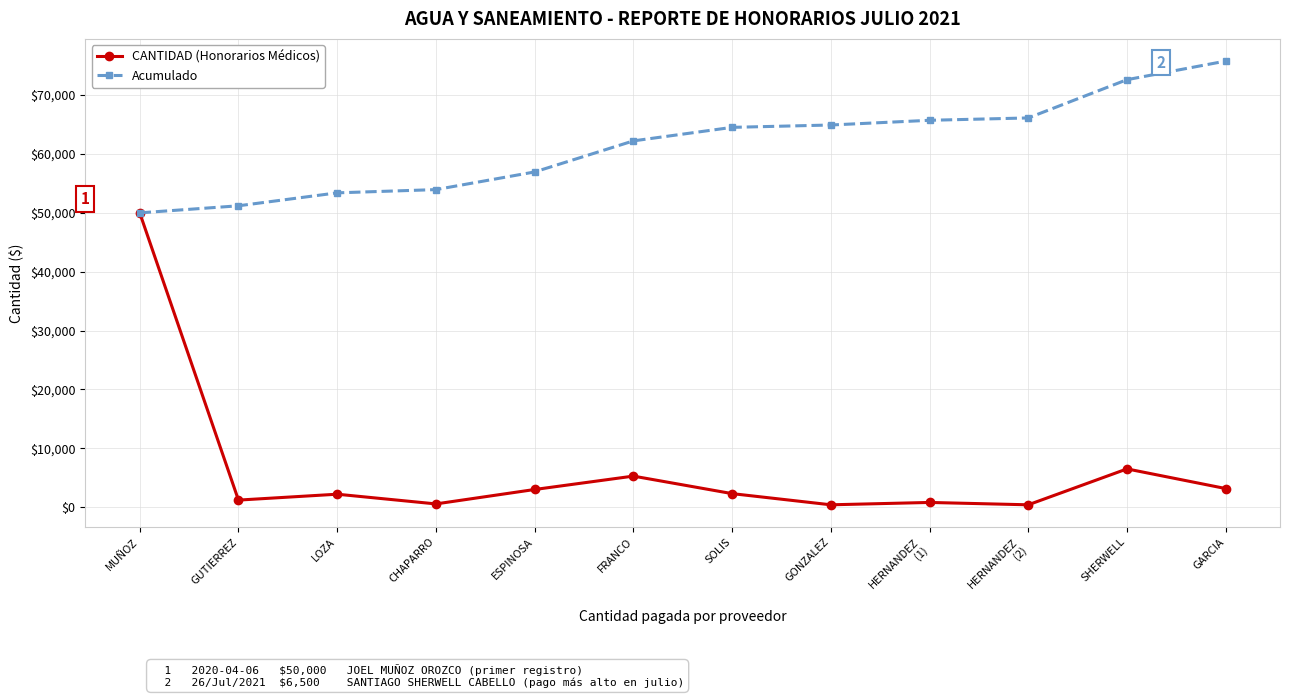

Rank the series by their maximum value, from highest to lowest.

Acumulado, CANTIDAD (Honorarios Médicos)